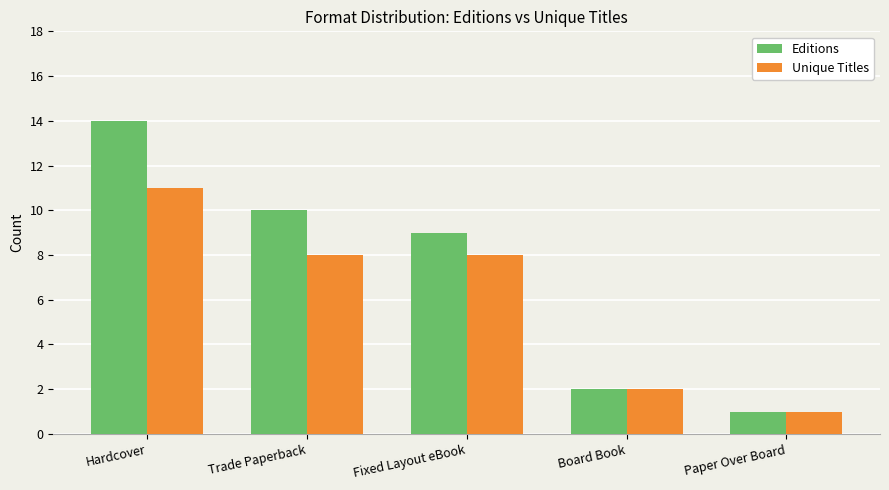

Reading left to right, what are all the values shown in this chart?

Editions: Hardcover=14	Trade Paperback=10	Fixed Layout eBook=9	Board Book=2	Paper Over Board=1
Unique Titles: Hardcover=11	Trade Paperback=8	Fixed Layout eBook=8	Board Book=2	Paper Over Board=1